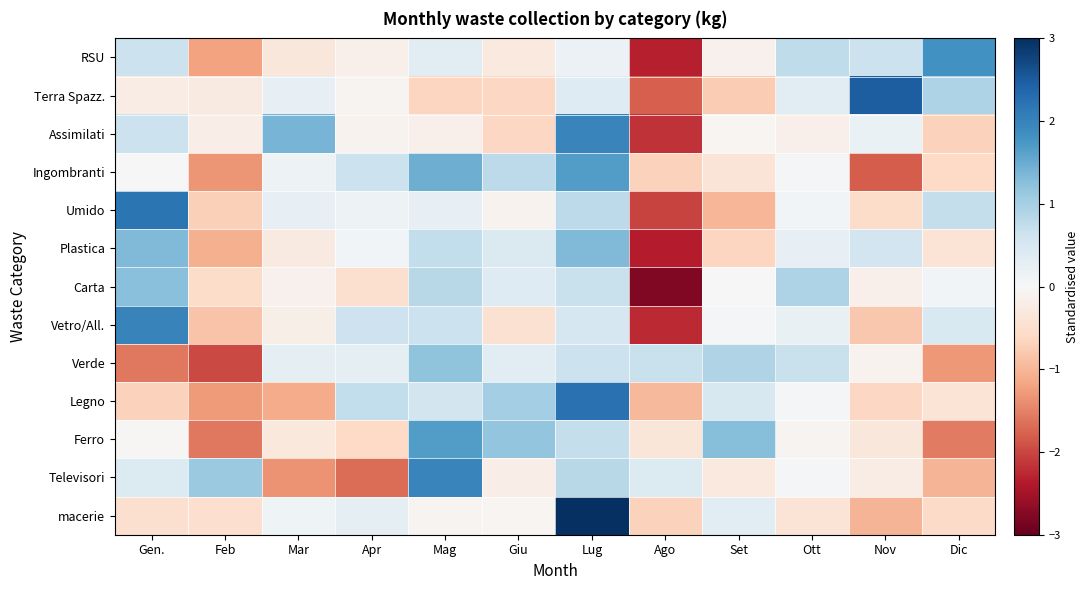

Count the number of data series in this chart.

13